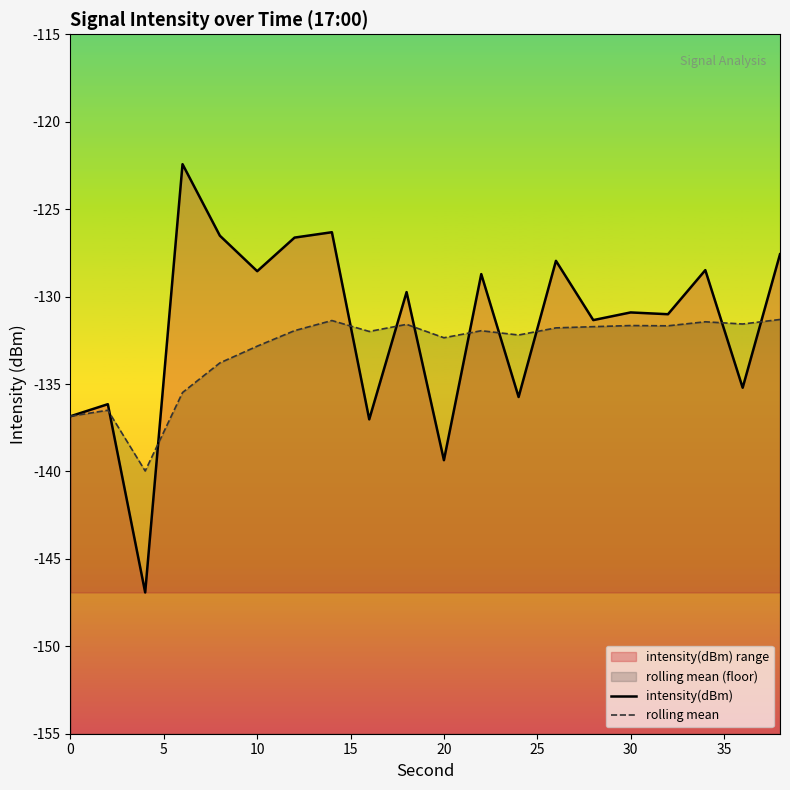

Rank the series by their maximum value, from highest to lowest.

intensity(dBm), rolling mean